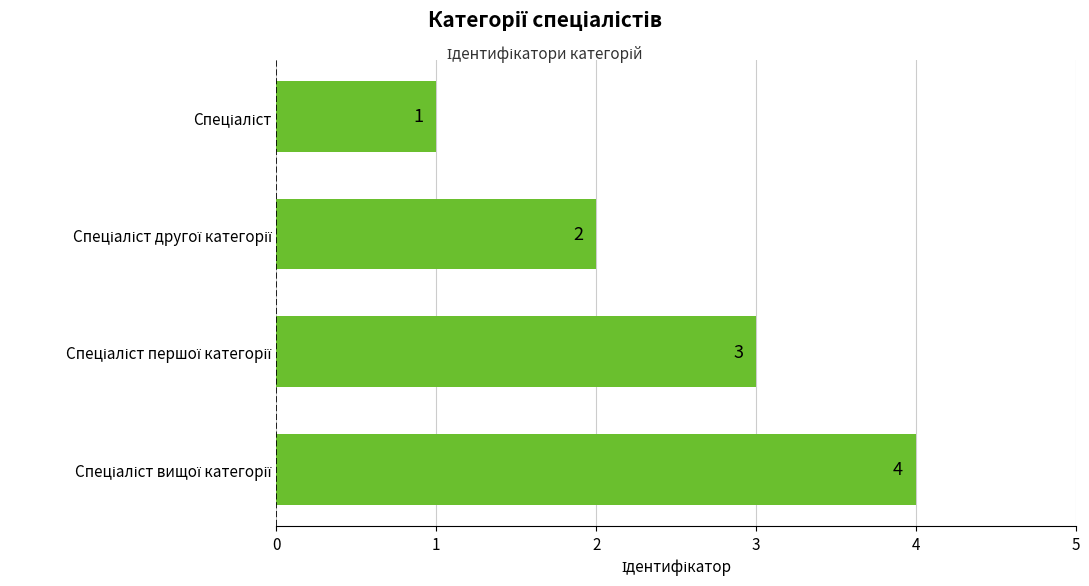

What is the greatest value displayed?

4